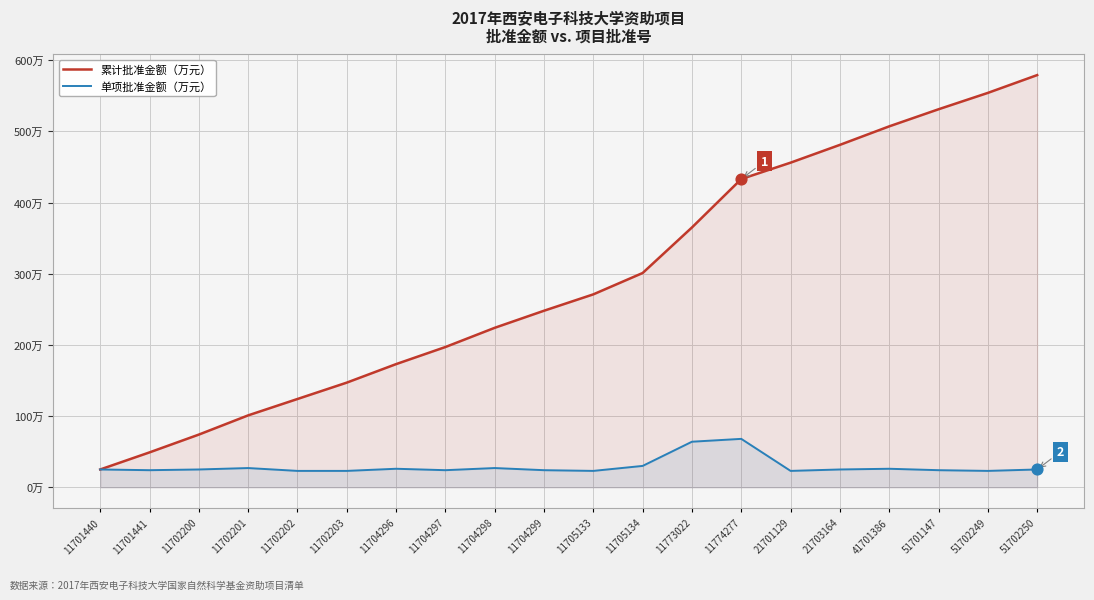

At which category is the sum across all series the highest?

51702250